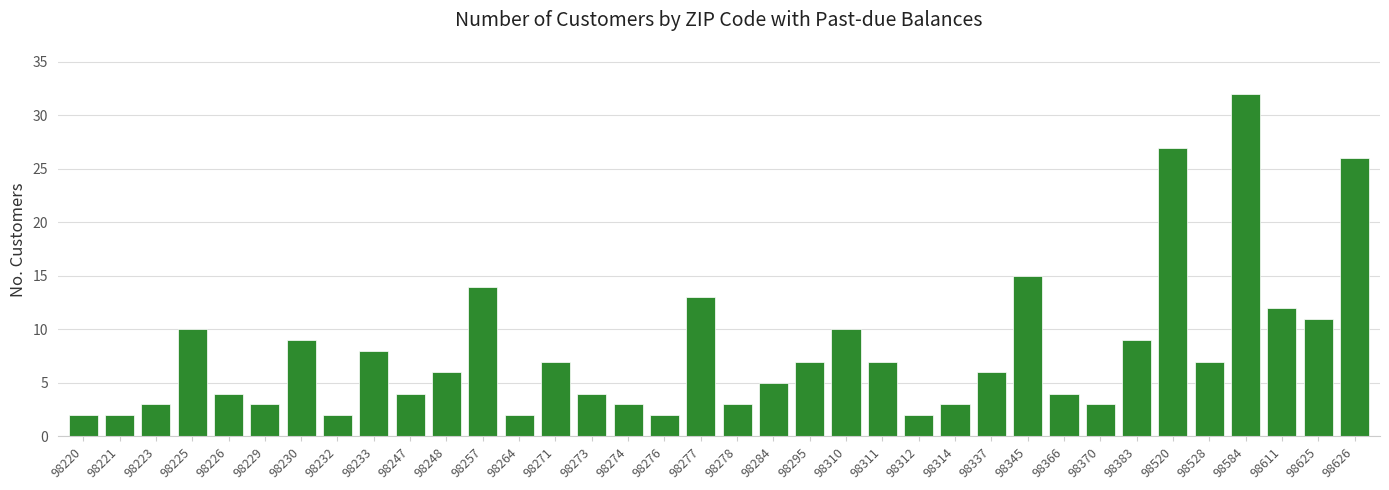

What is the change in value from 98223 to 98284?

+2